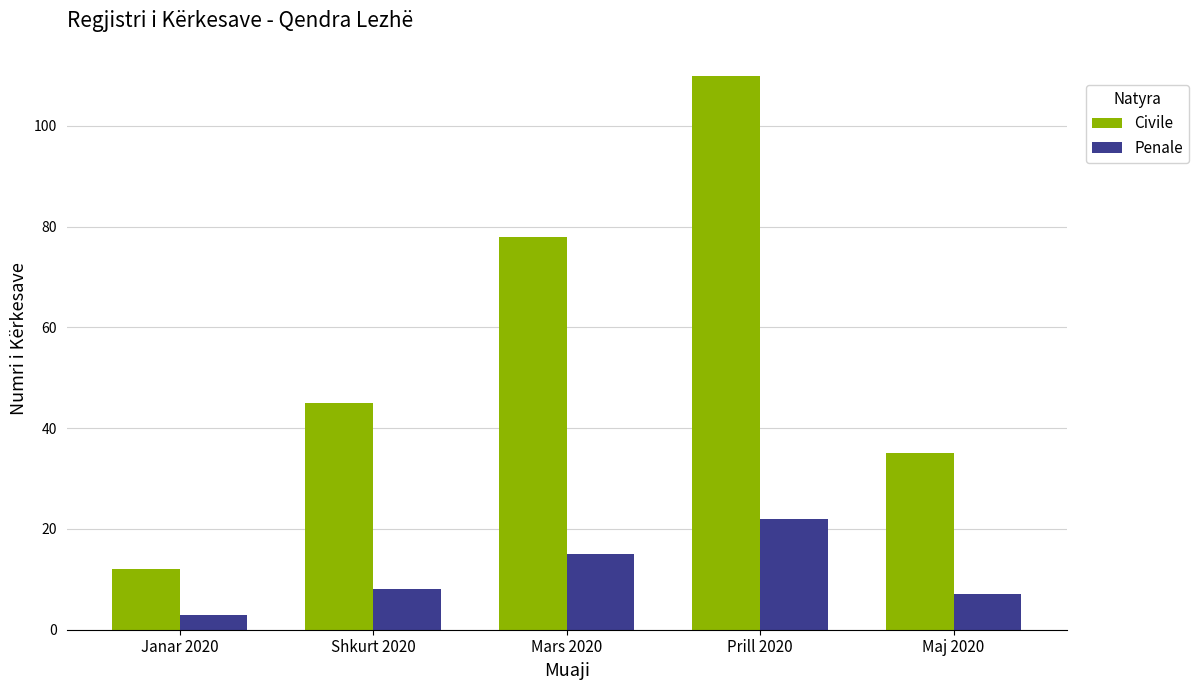

What is the average value of the Penale series?

11